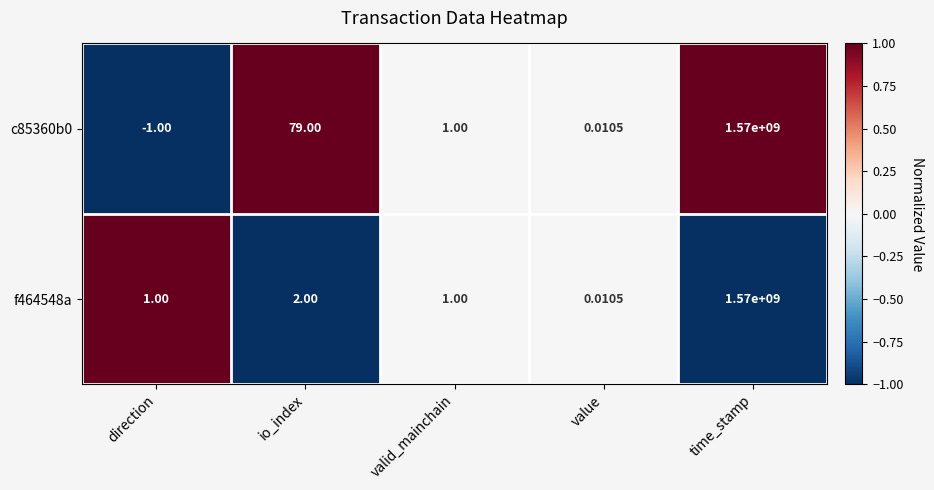

At which label does c85360b0 reach its minimum?

direction